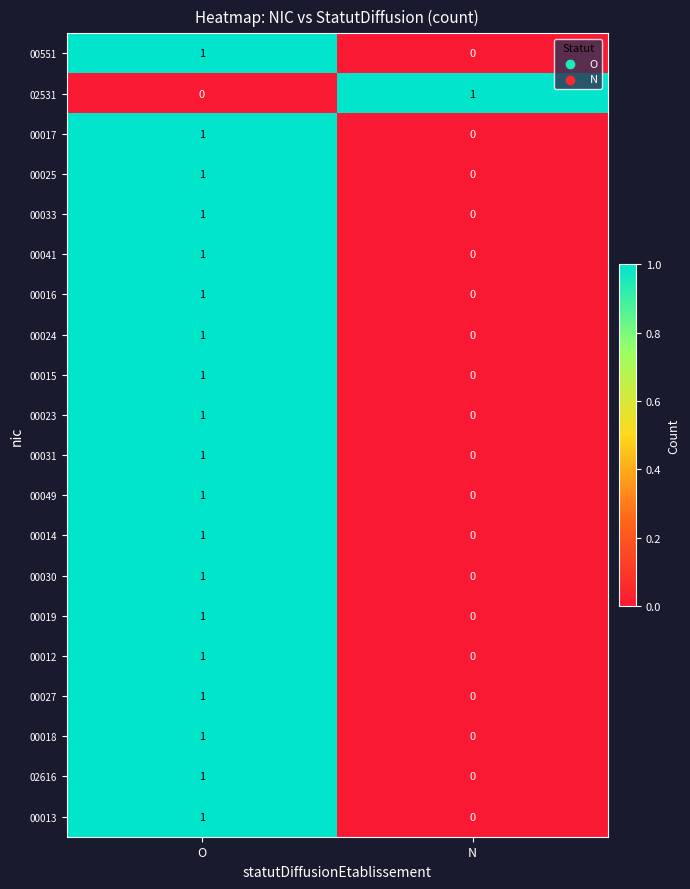

Rank the categories by 00023 value from lowest to highest.

N, O